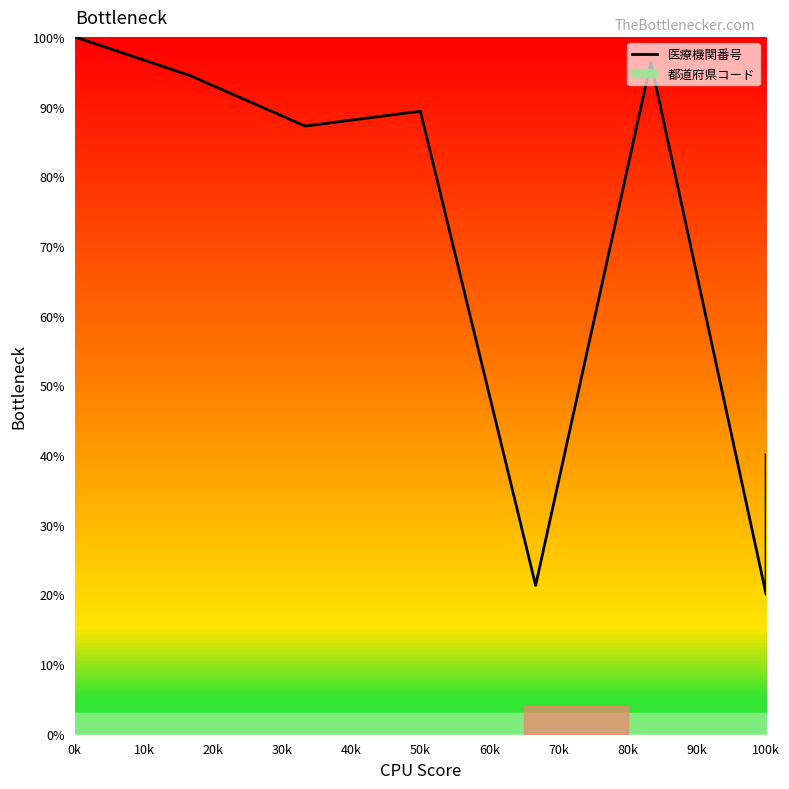

Is this an area chart (filled region under the line)?

No